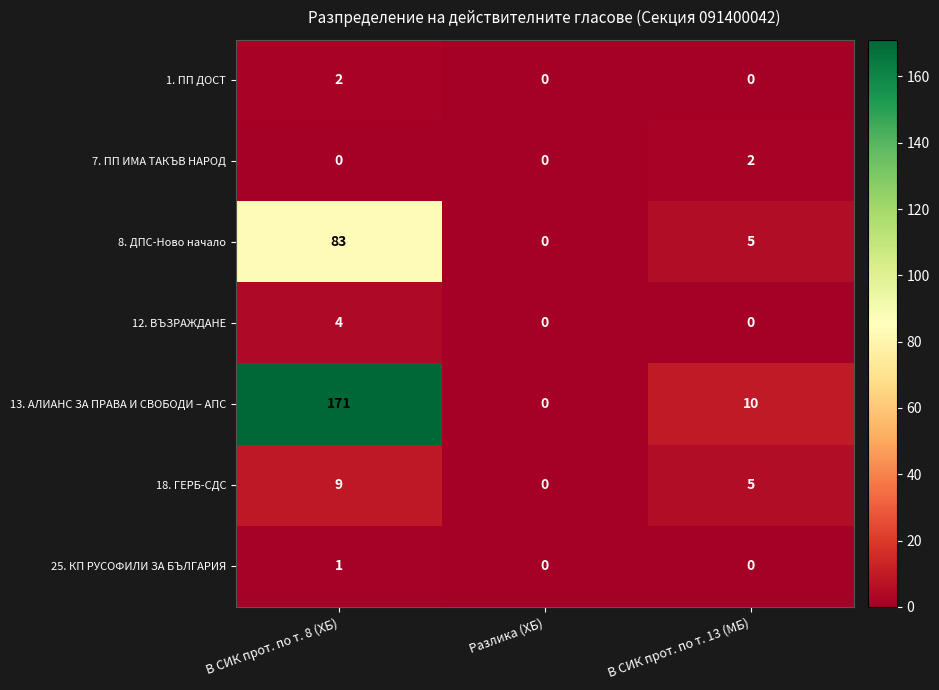

Is the value of 13. АЛИАНС ЗА ПРАВА И СВОБОДИ – АПС at В СИК прот. по т. 13 (МБ) greater than the value of 1. ПП ДОСТ at Разлика (ХБ)?

Yes